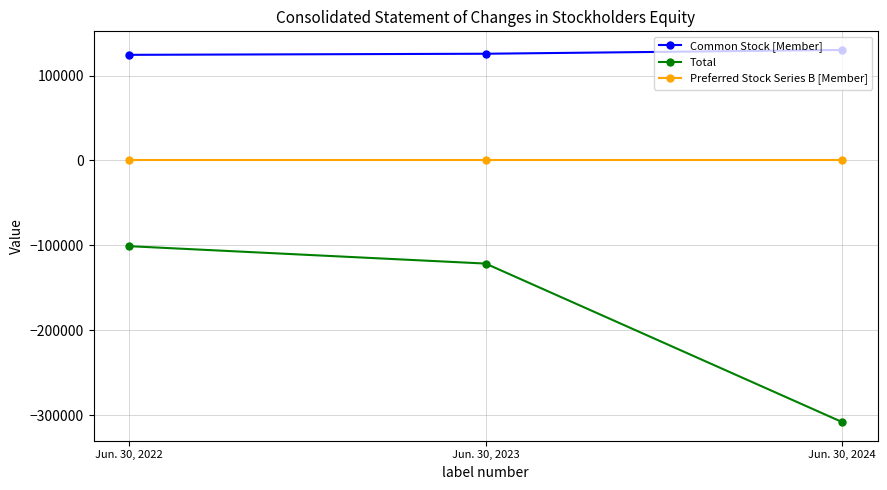

Which series has the widest spread of values?

Total